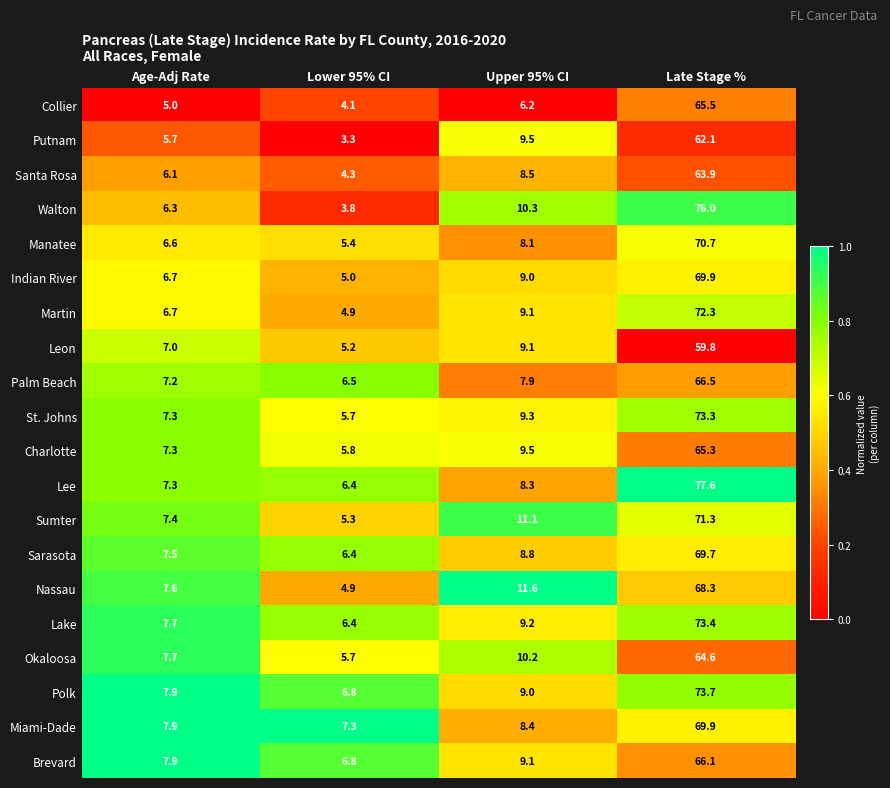

At which category is the sum across all series the highest?

Late Stage %